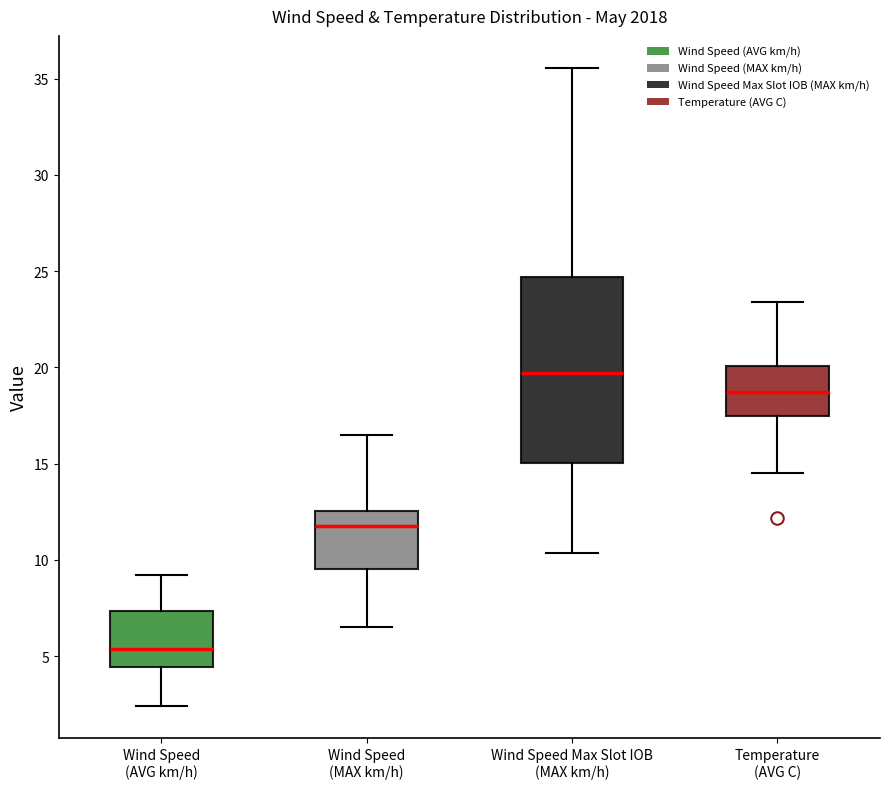

Reading left to right, transcribe this box plot: for each box, give where its median line is, the range the box spans, and where its two whiskers end, as read against the y-axis. The values are not printed on the chart, so give them approximately, as read against the axis.

Wind Speed (AVG km/h): median 5.5, box 4.5 to 7.5, whiskers 2.5 to 9.0
Wind Speed (MAX km/h): median 12.0, box 9.5 to 12.5, whiskers 6.5 to 16.5
Wind Speed Max Slot IOB (MAX km/h): median 19.5, box 15.0 to 24.5, whiskers 10.5 to 35.5
Temperature (AVG C): median 18.5, box 17.5 to 20.0, whiskers 14.5 to 23.5